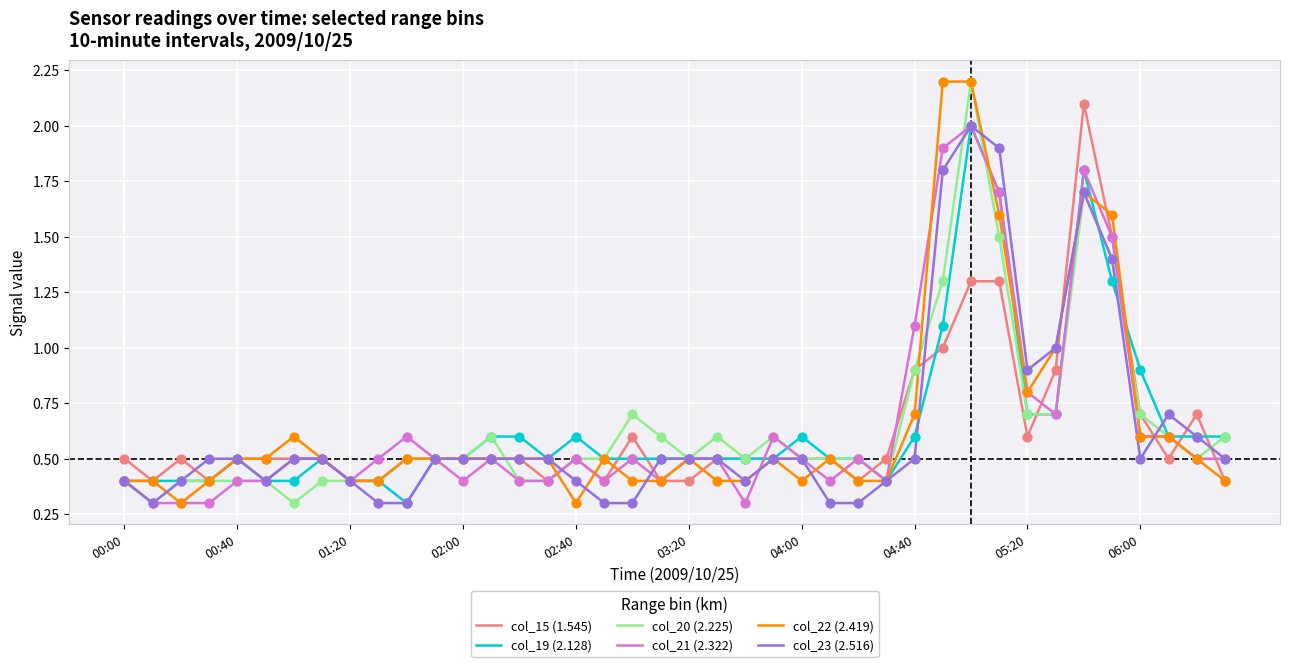

What are all the series names shown in the legend?

col_15 (1.545), col_19 (2.128), col_20 (2.225), col_21 (2.322), col_22 (2.419), col_23 (2.516)